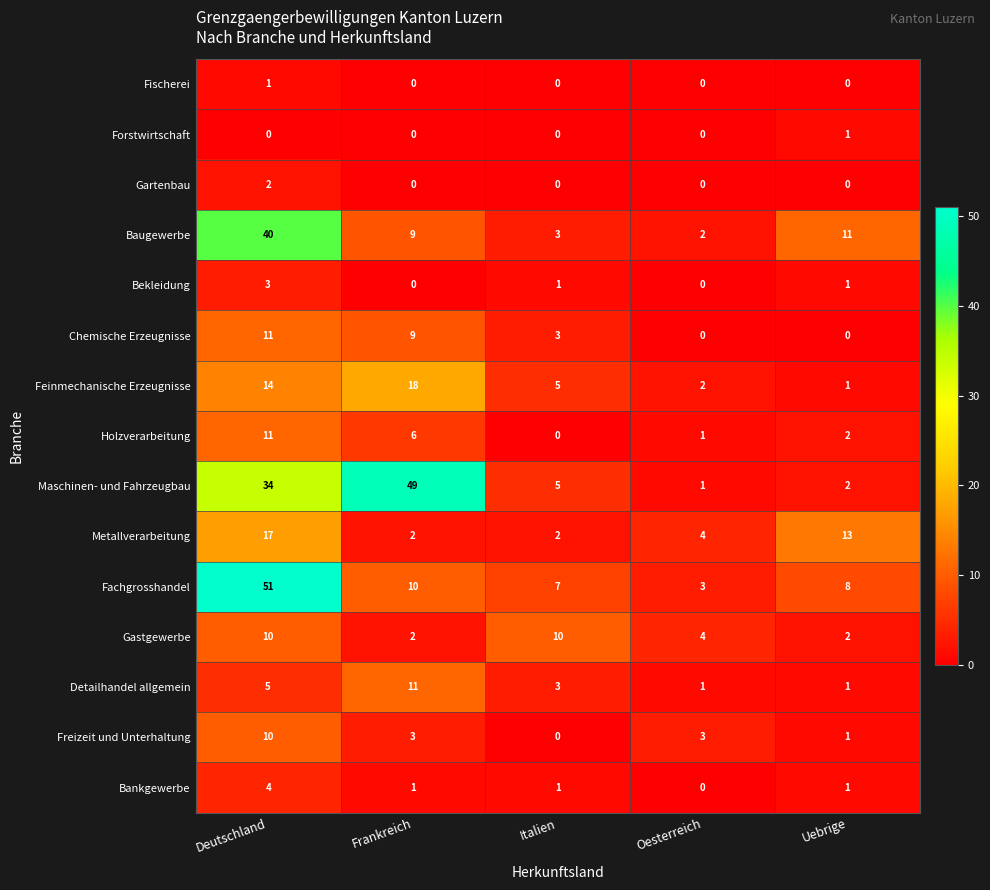

The value of Bekleidung at Frankreich is 2. True or false?

False